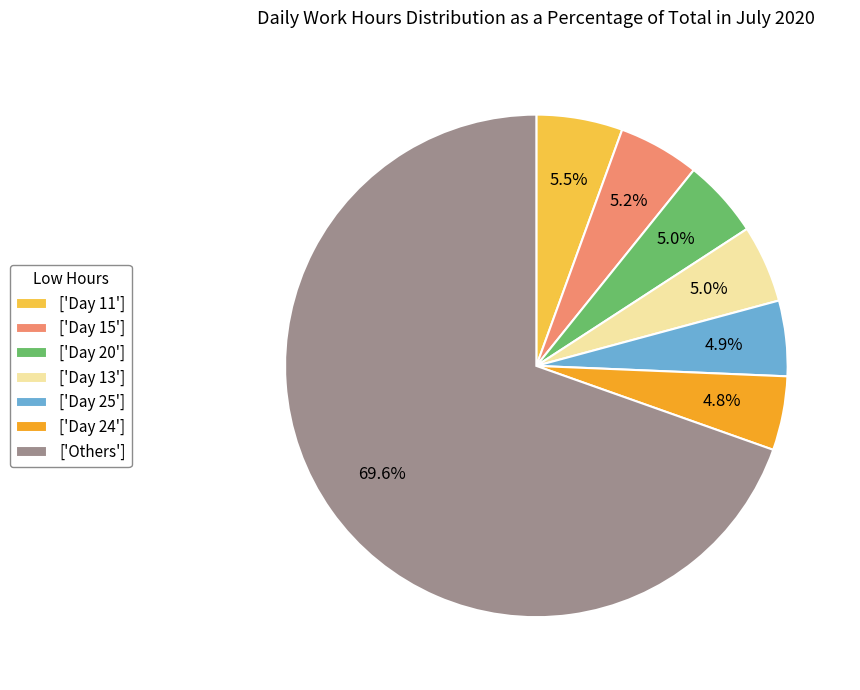

Approximately how many times larger is the value at ['Day 24'] compared to ['Day 15']?

0.9